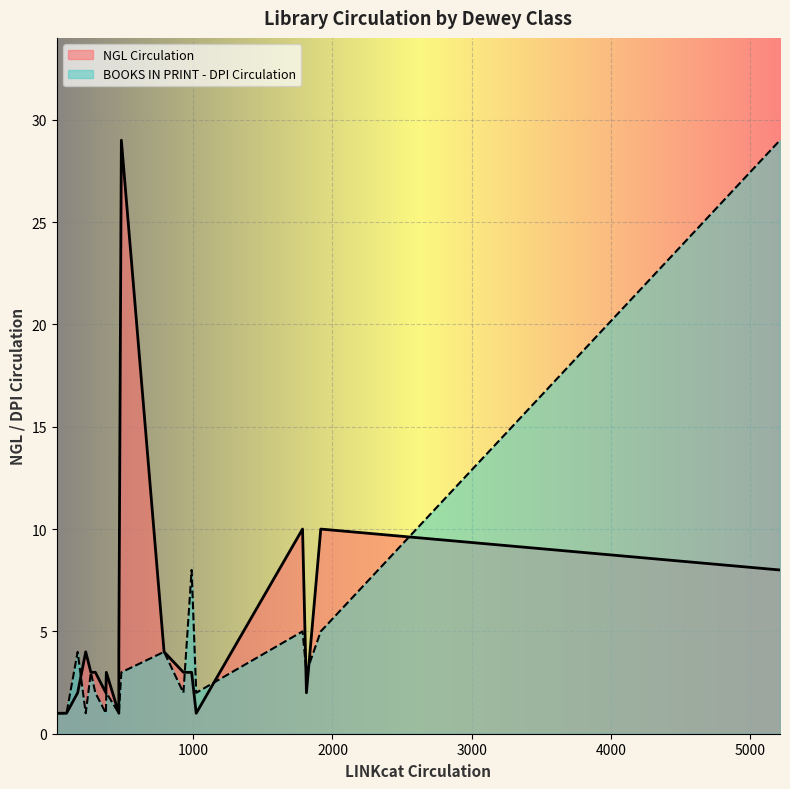

Is it true that BOOKS IN PRINT - DPI Circulation equals 2 at Statistics?

False